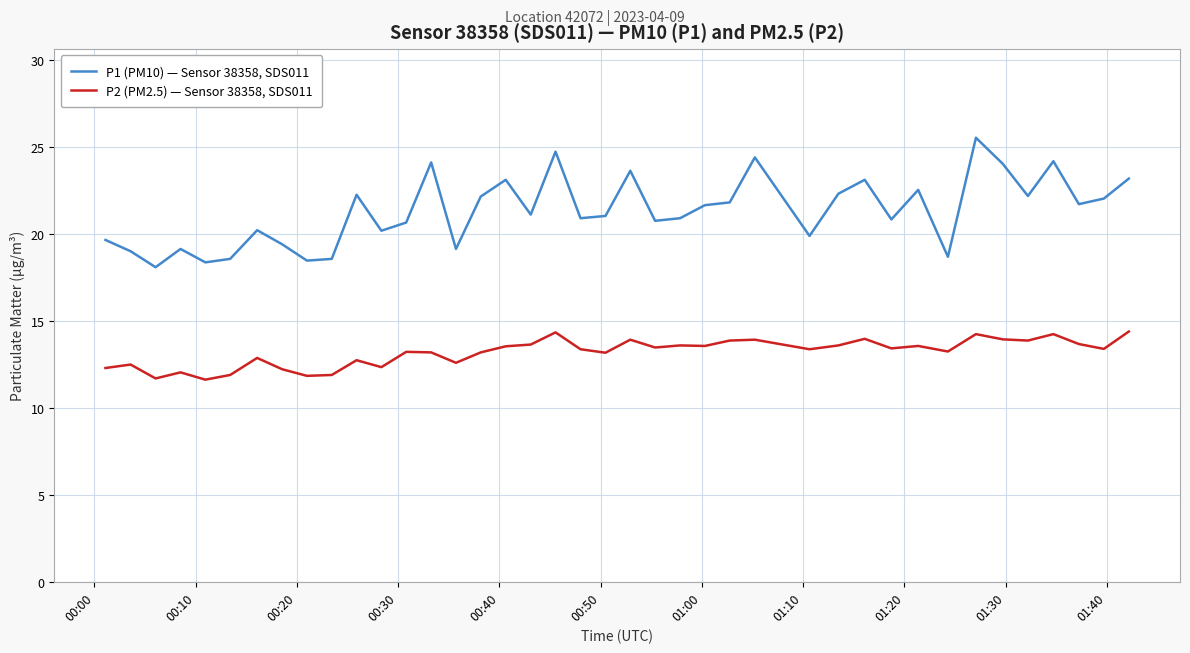

Rank the series by their maximum value, from highest to lowest.

P1 (PM10) — Sensor 38358, SDS011, P2 (PM2.5) — Sensor 38358, SDS011